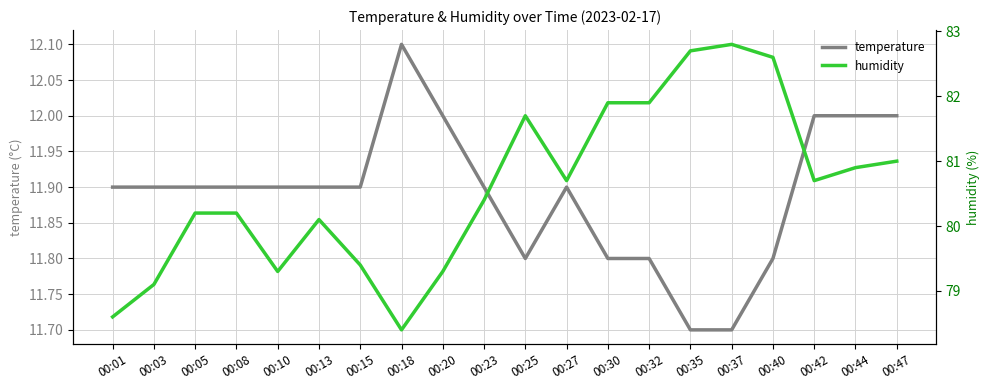

How many lines are shown in the chart?

2